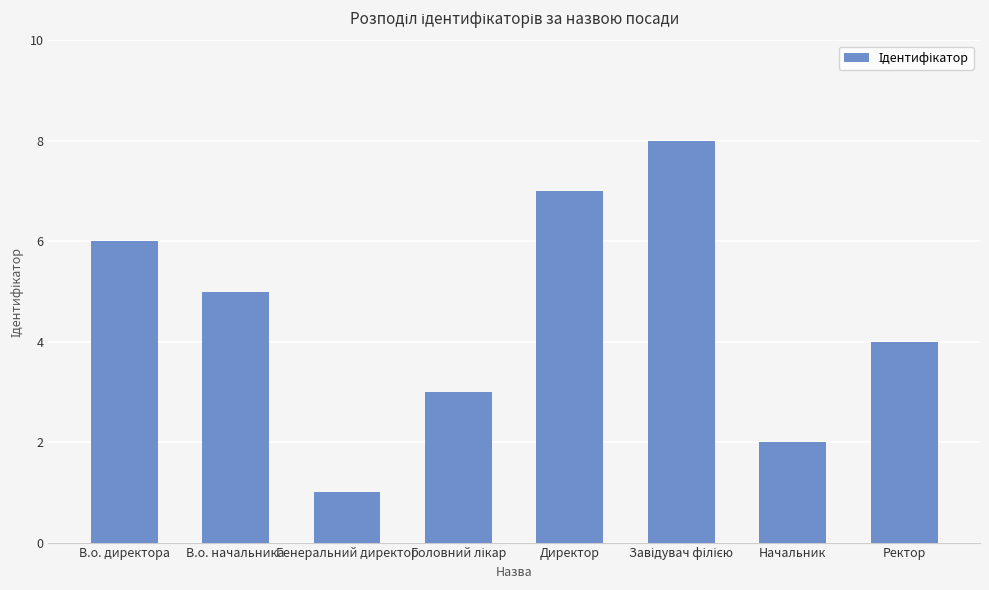

Which has a higher value, Ректор or Генеральний директор?

Ректор